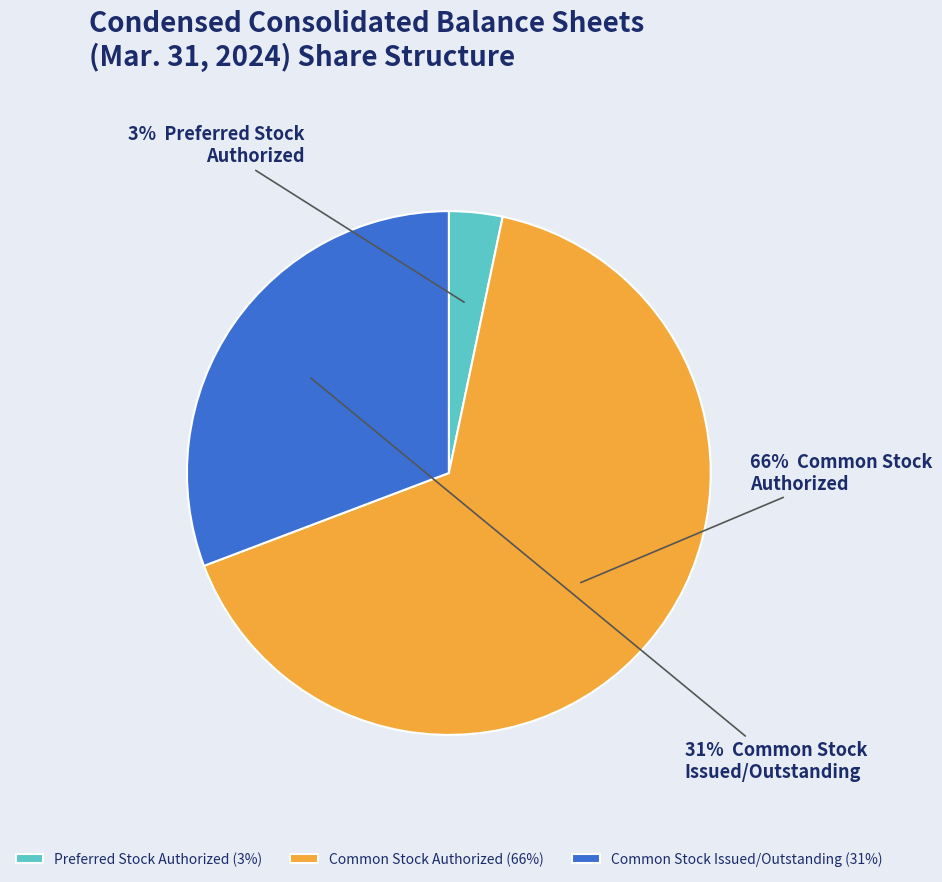

Which slice represents more than half of the pie?

Common Stock Authorized